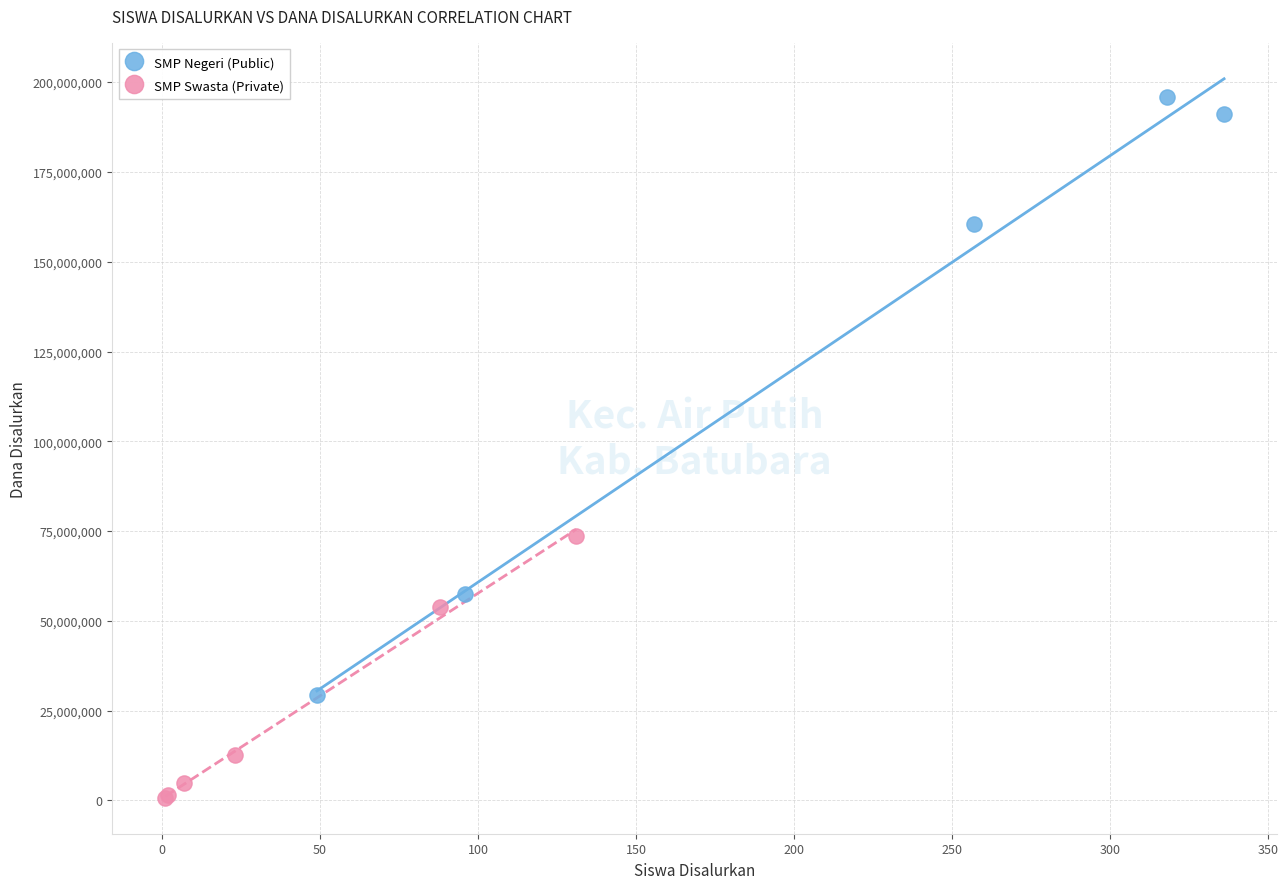

Which series reaches the maximum Y coordinate?

SMP Negeri (Public)